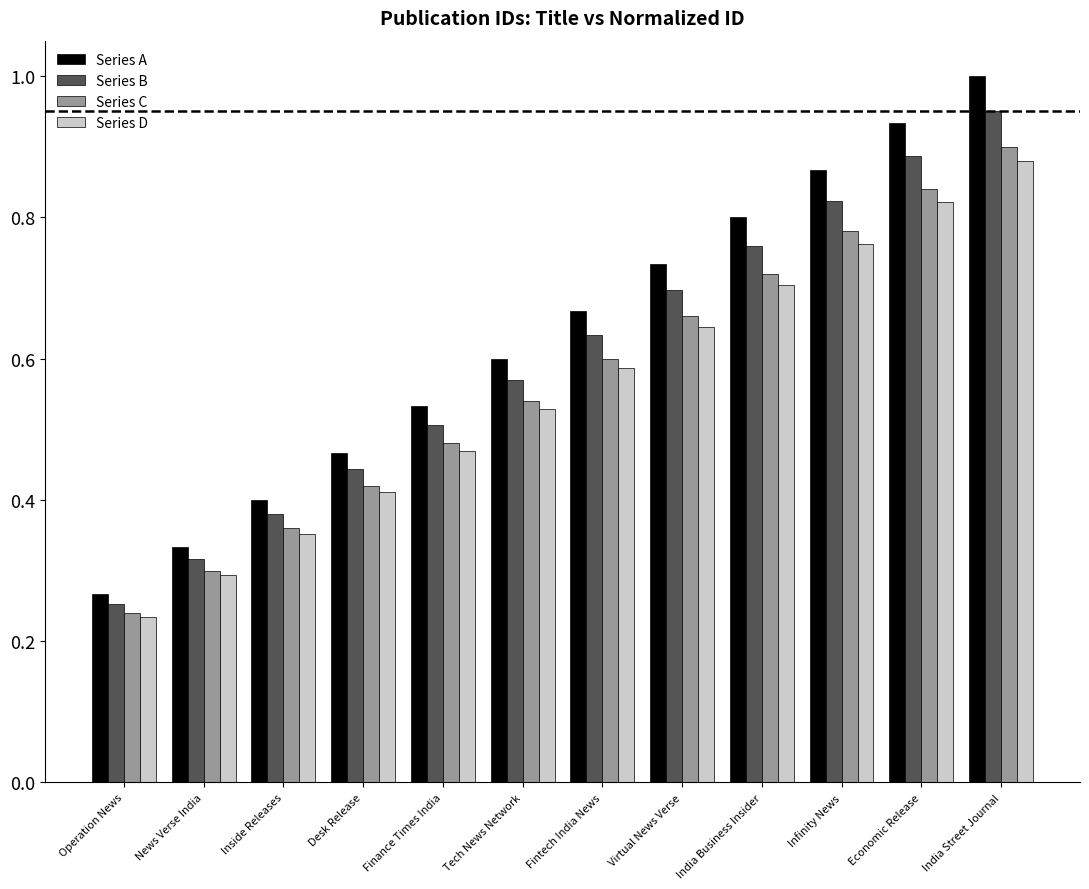

At which label does Series A reach its peak?

India Street Journal